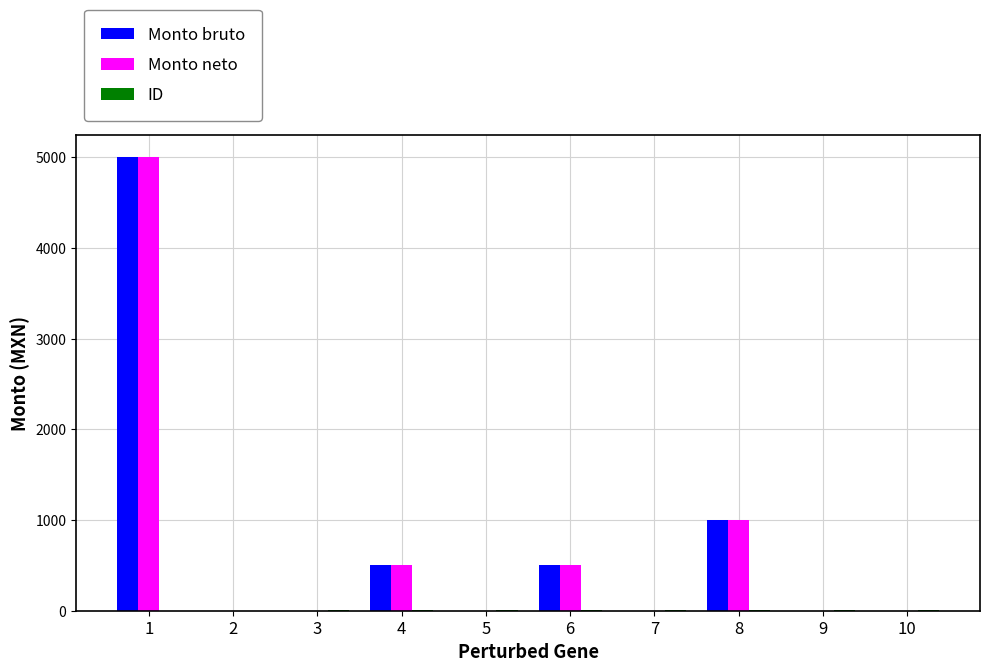

The value of Monto bruto at 9 is -2816. True or false?

False